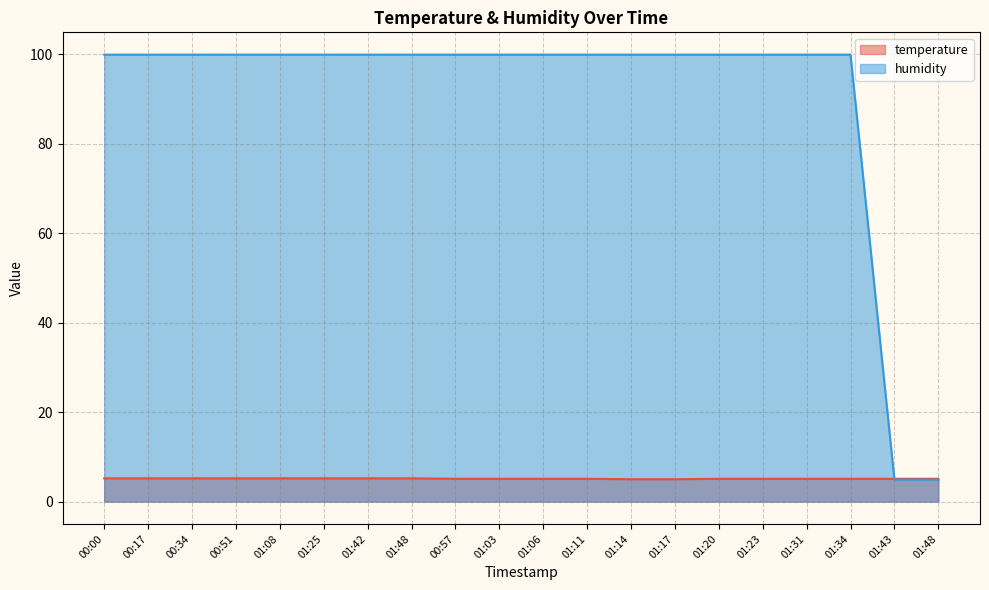

How many data points in humidity are above 99?

18